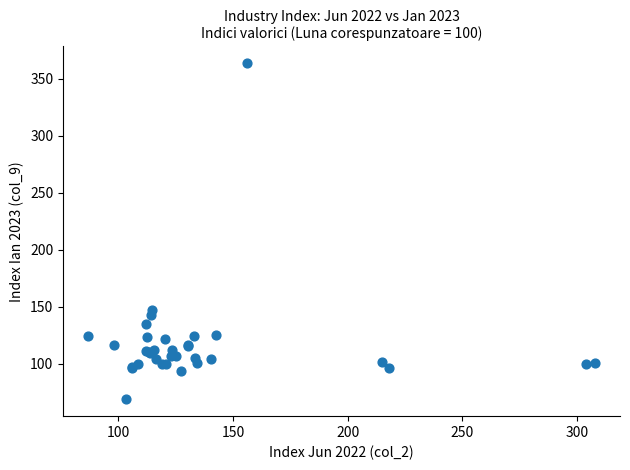

What Y value in the scatter plot is closest to 216?

147.4